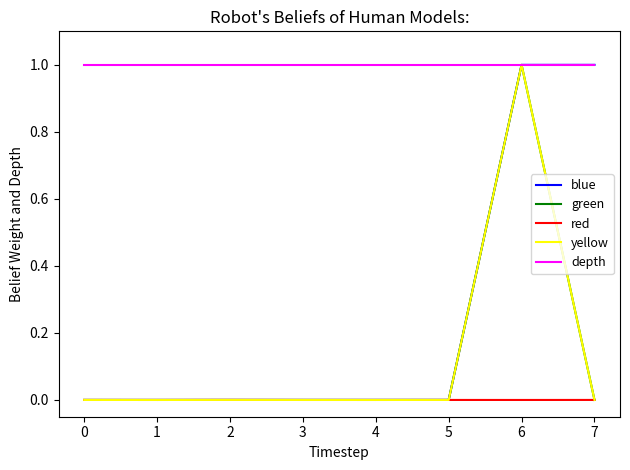

What are all the series names shown in the legend?

blue, green, red, yellow, depth